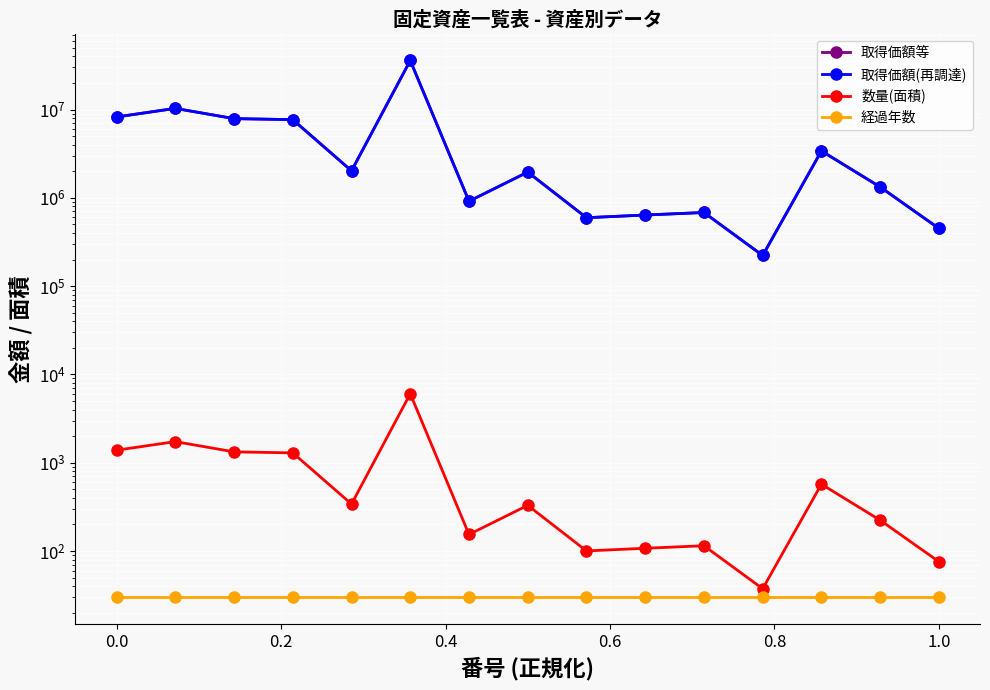

Reading right to left, what are all the values shown in this chart?

取得価額等: 450155.0	1326984.0	3394655.0	222224.0	681773.0	638315.0	595213.0	1955786.0	914995.0	35908573.0	2020587.0	7678740.0	7885091.0	10298761.0	8235311.0
取得価額(再調達): 450155.0	1326984.0	3394655.0	222224.0	681773.0	638315.0	595213.0	1955786.0	914995.0	35908573.0	2020587.0	7678740.0	7885091.0	10298761.0	8235311.0
数量(面積): 75.7	223.2	571.0	37.4	114.7	107.4	100.1	329.0	153.9	6040.1	339.9	1291.6	1326.3	1732.3	1385.2
経過年数: 30.0	30.0	30.0	30.0	30.0	30.0	30.0	30.0	30.0	30.0	30.0	30.0	30.0	30.0	30.0